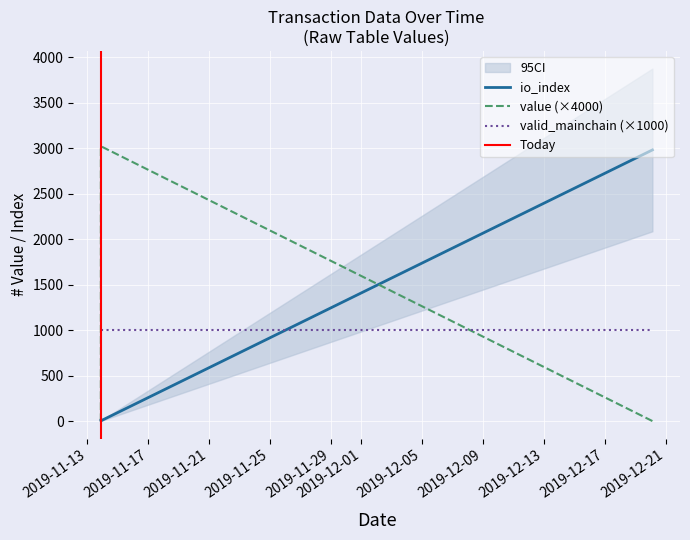

What is the difference between the maximum and minimum values in the io_index series?

2977.0